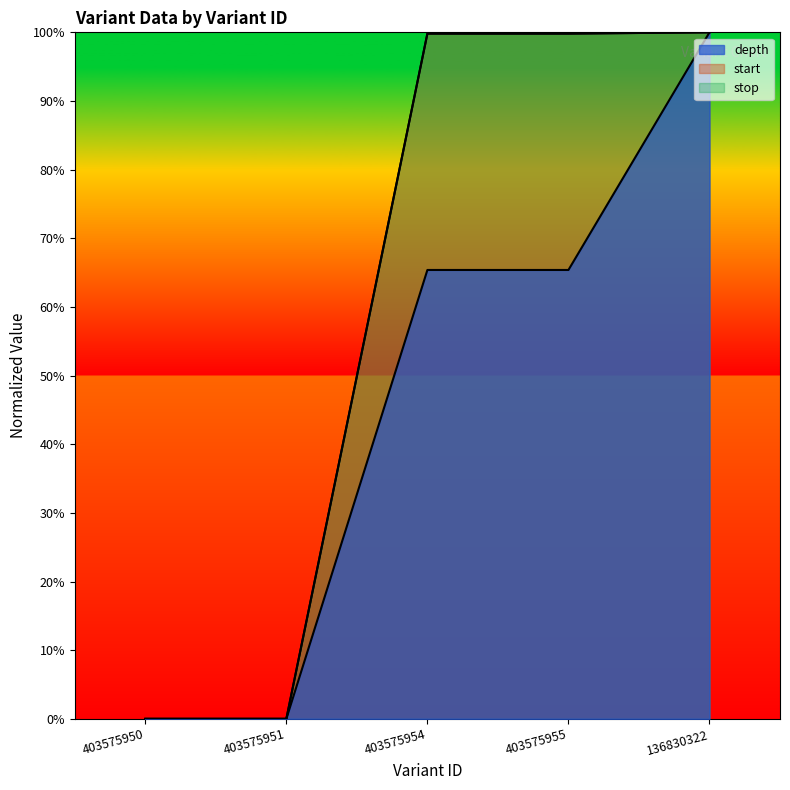

True or false: stop and start cross at least once.

False